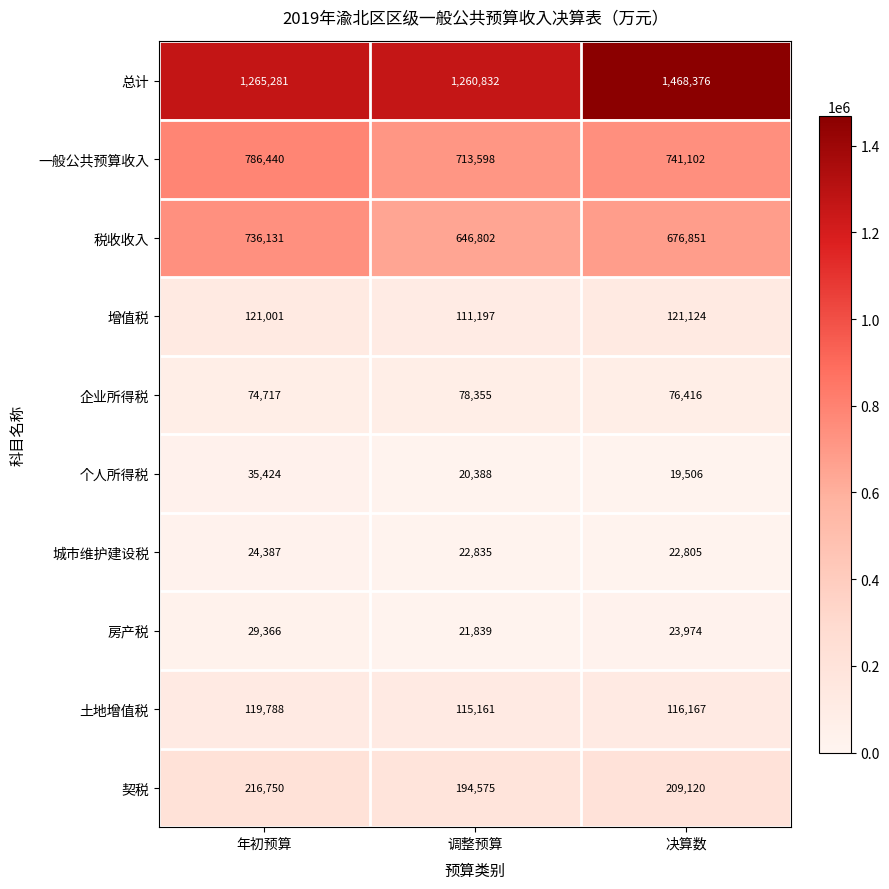

What is the difference between the maximum and minimum values in the 土地增值税 series?

4627